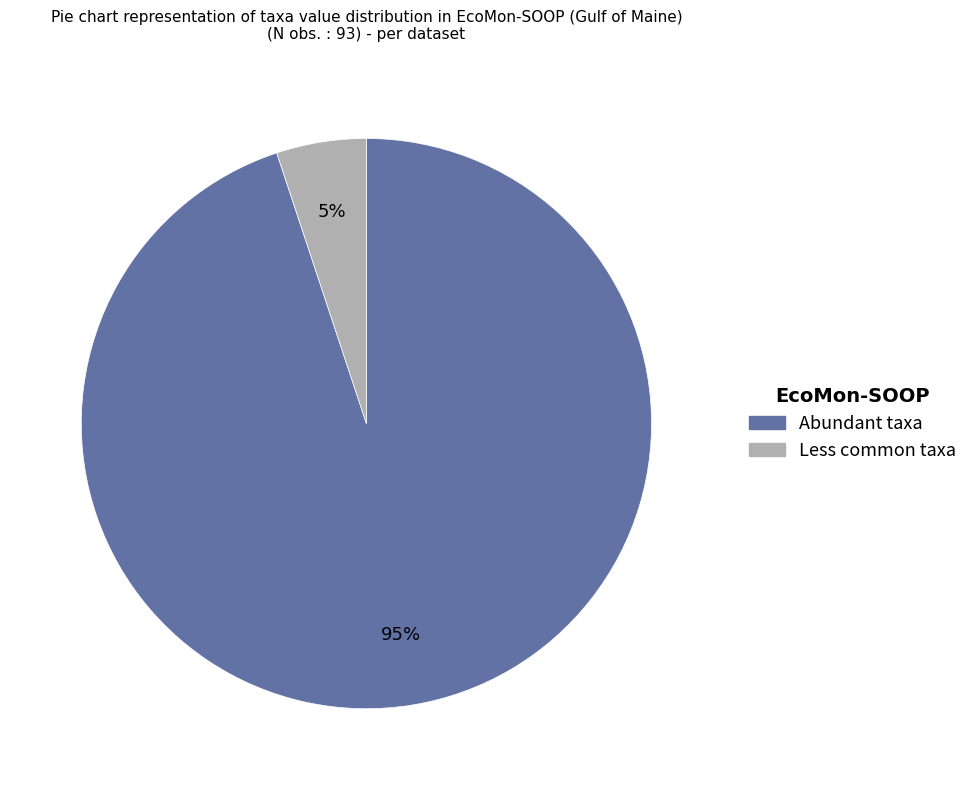

Combined, do Abundant taxa and Less common taxa account for over 50%?

Yes